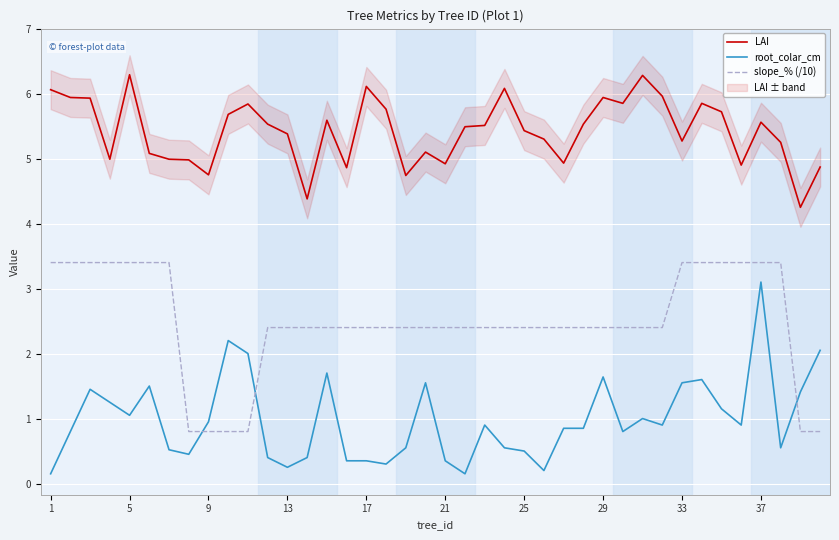

How many times do slope_% (/10) and root_colar_cm cross each other?

3